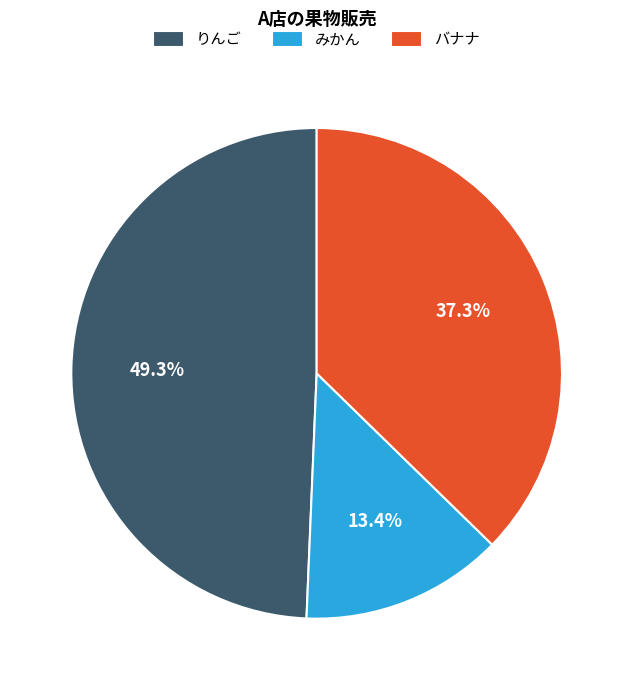

Which slice is the smallest?

みかん